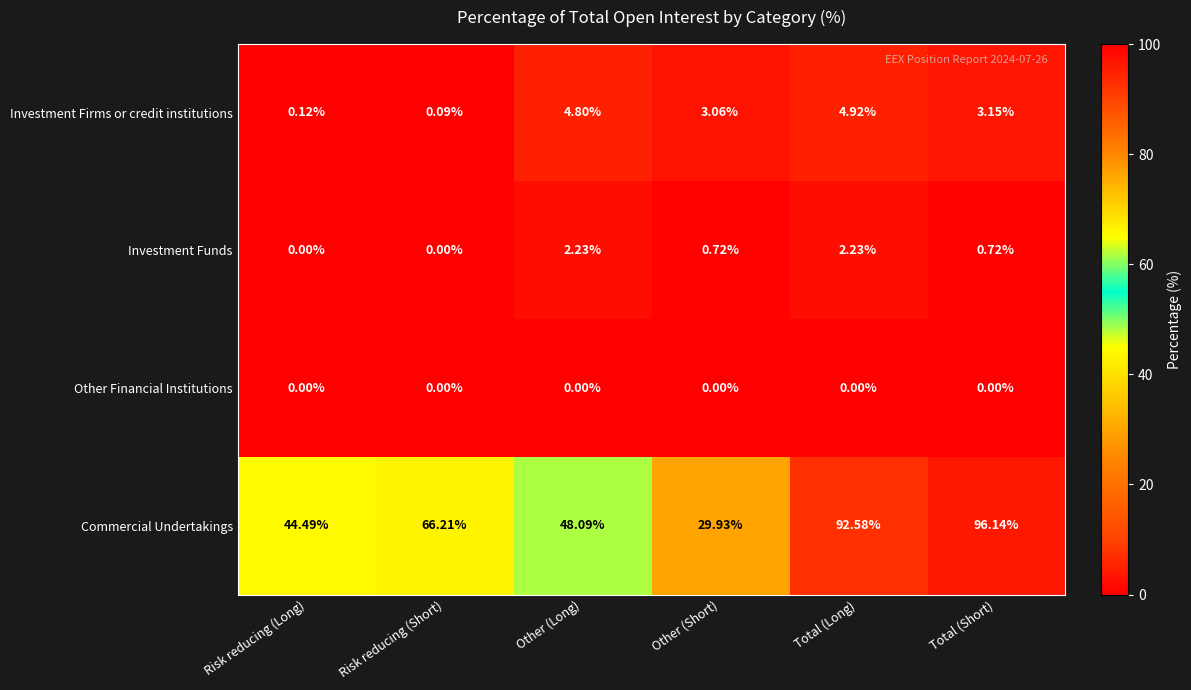

How many values in the Investment Firms or credit institutions series exceed 3?

4